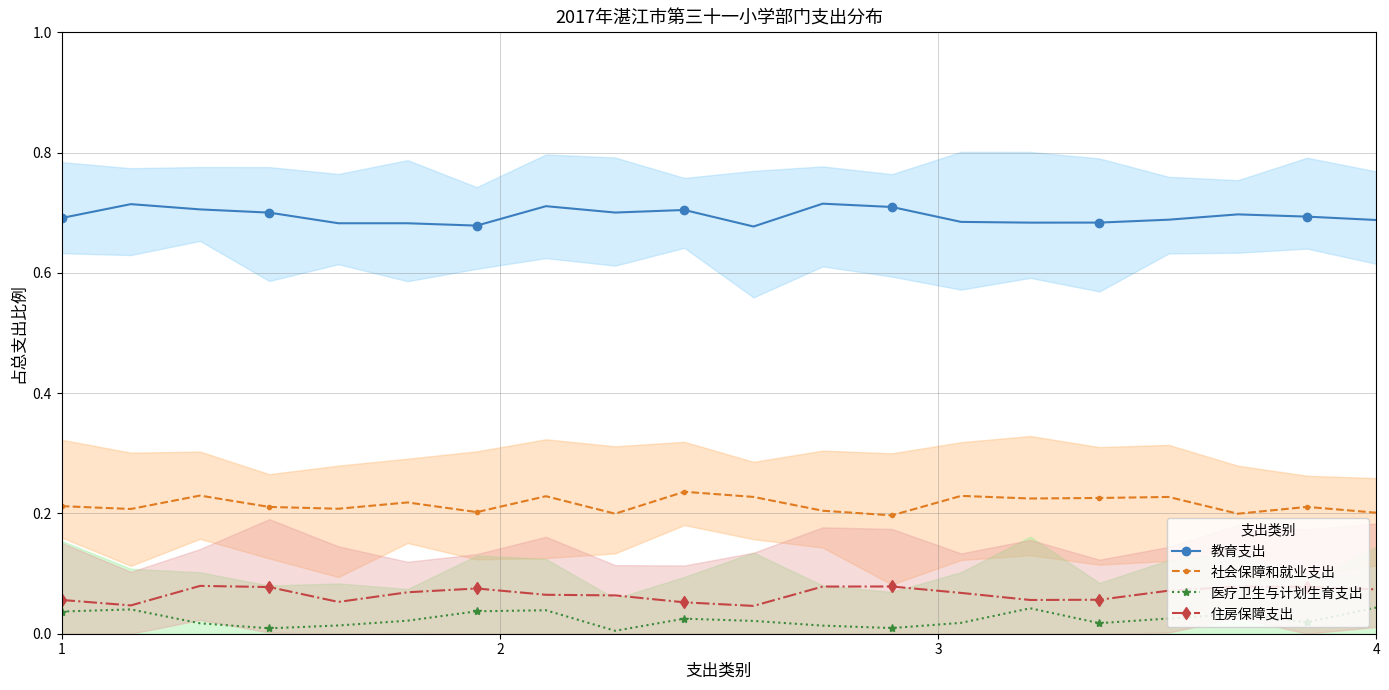

True or false: 住房保障支出 has more than 0 points higher than both neighbors.

True